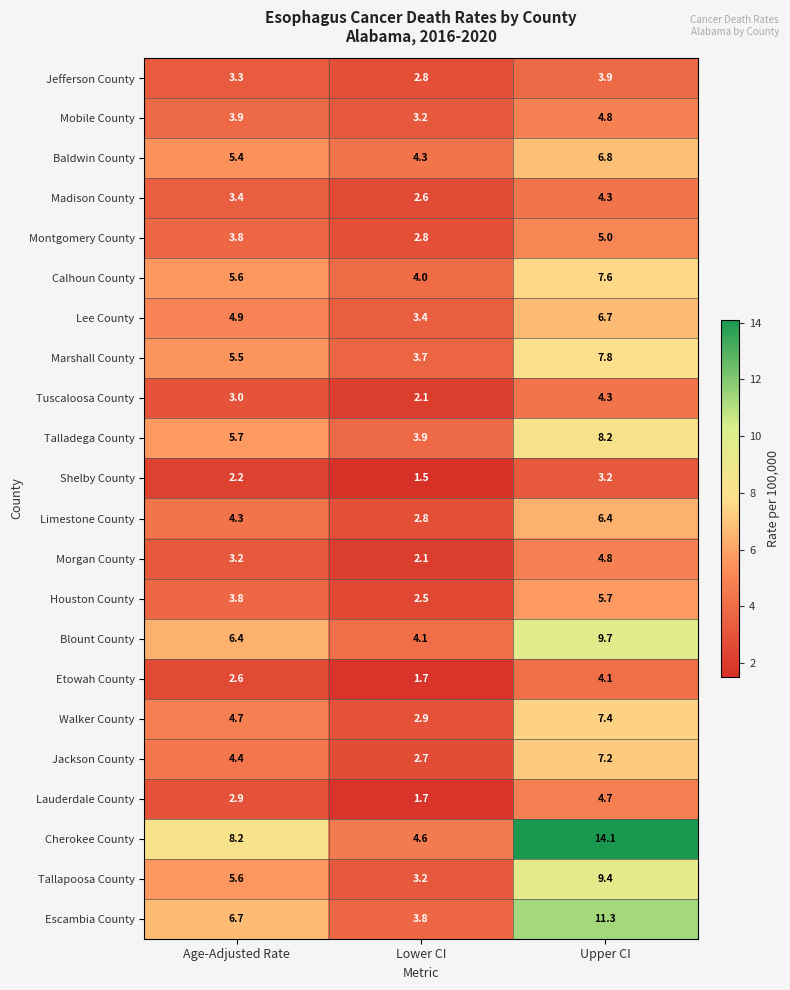

Which series changed the most between Age-Adjusted Rate and Lower CI?

Cherokee County